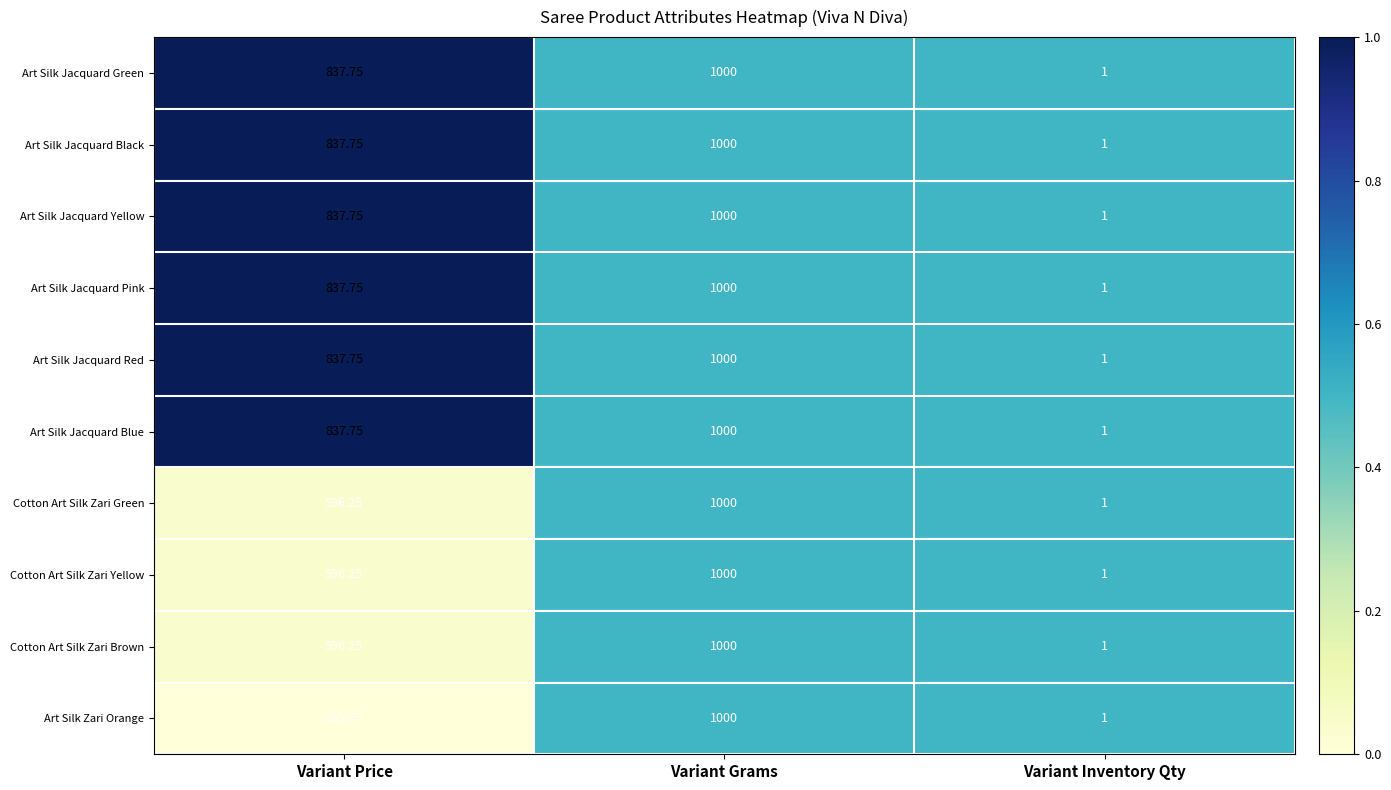

Is the value of Art Silk Jacquard Blue at Variant Price greater than the value of Art Silk Jacquard Black at Variant Grams?

No